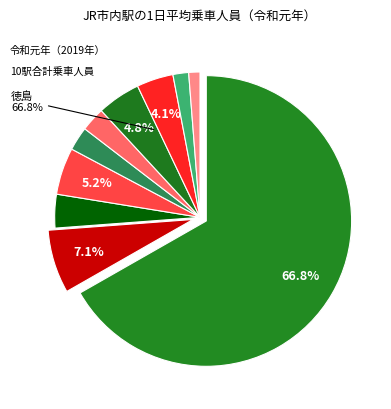

Approximately how many times larger is the value at 吉成 compared to 文化の森?

2.2